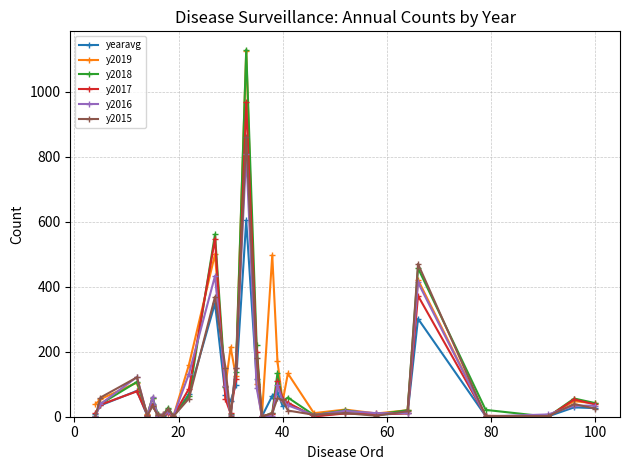

What is the difference between the maximum and minimum values in the y2015 series?

859.0